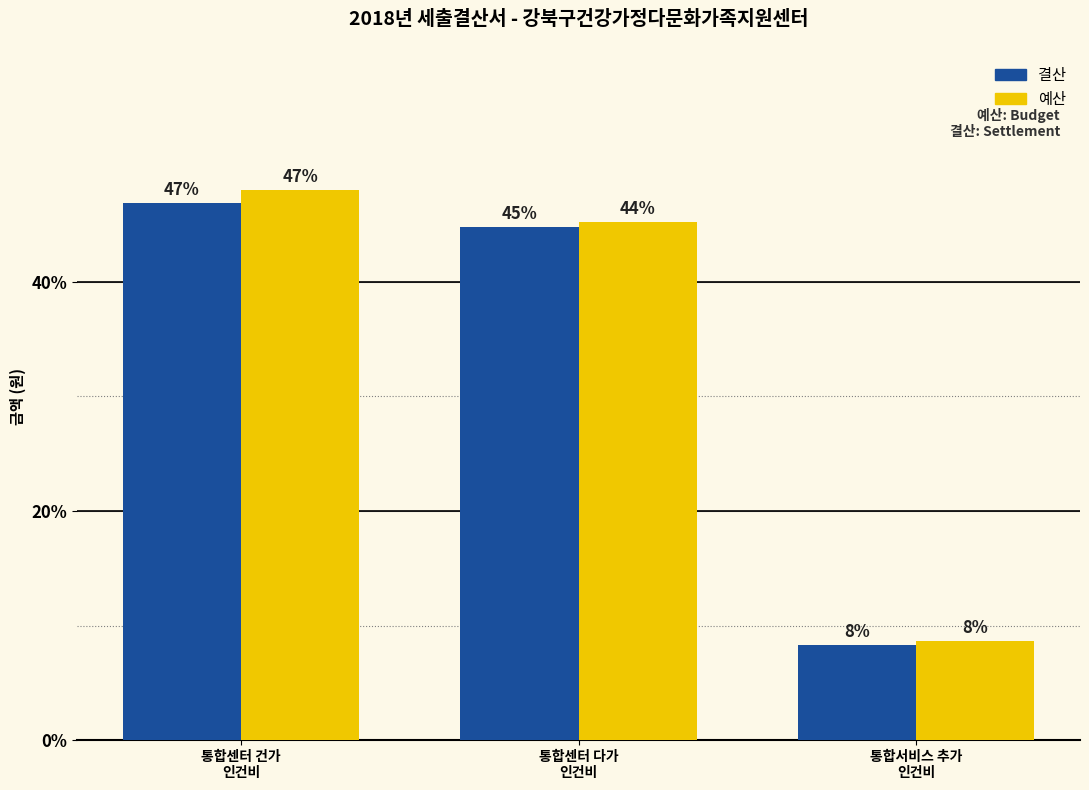

Is it true that 결산 equals 129478110 at 통합센터 다가
인건비?

True